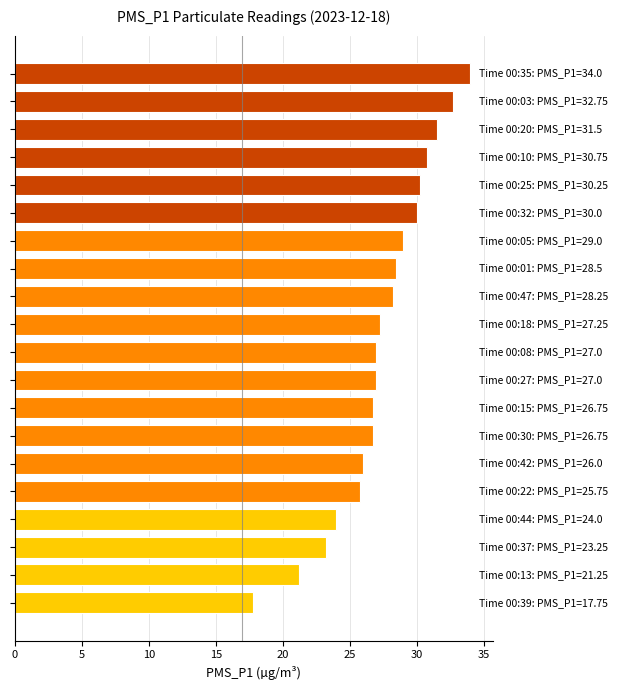

What is the smallest value displayed?

17.8